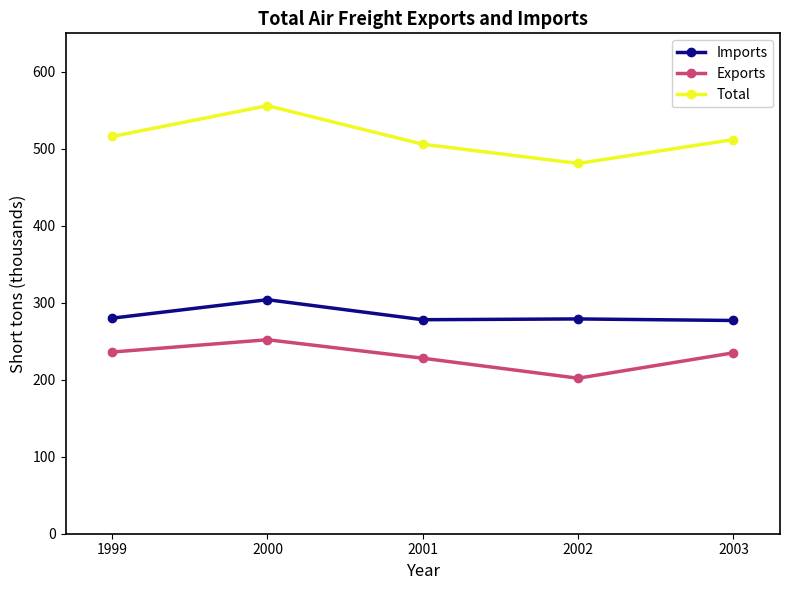

At which category is the sum across all series the highest?

2000